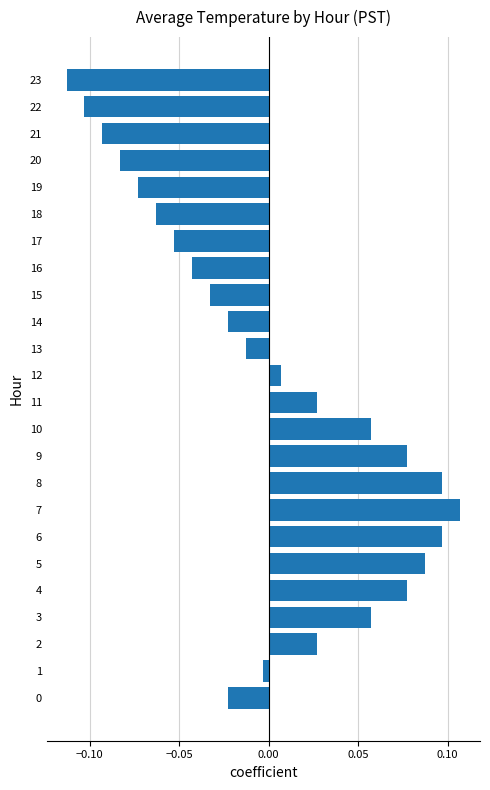

How many values are below 0?

13